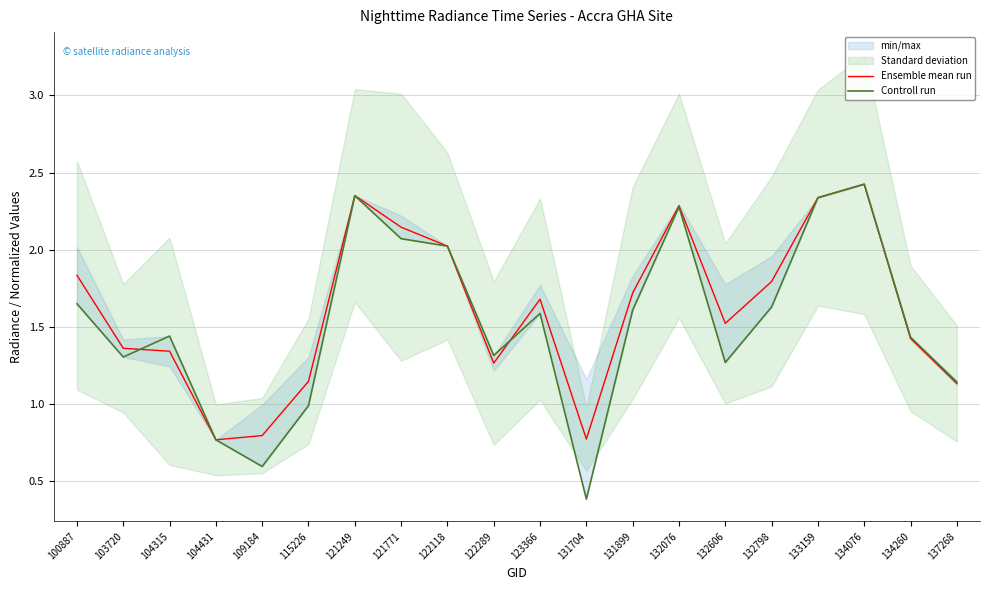

How many values in the Controll run series exceed 1?

16